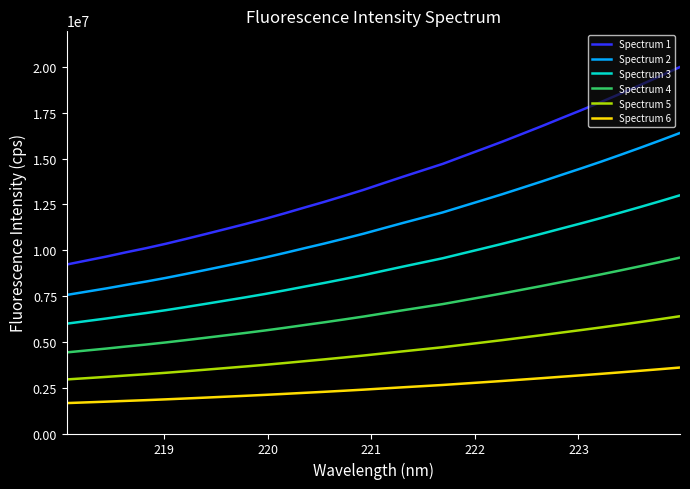

True or false: Spectrum 1 and Spectrum 3 cross at least once.

False